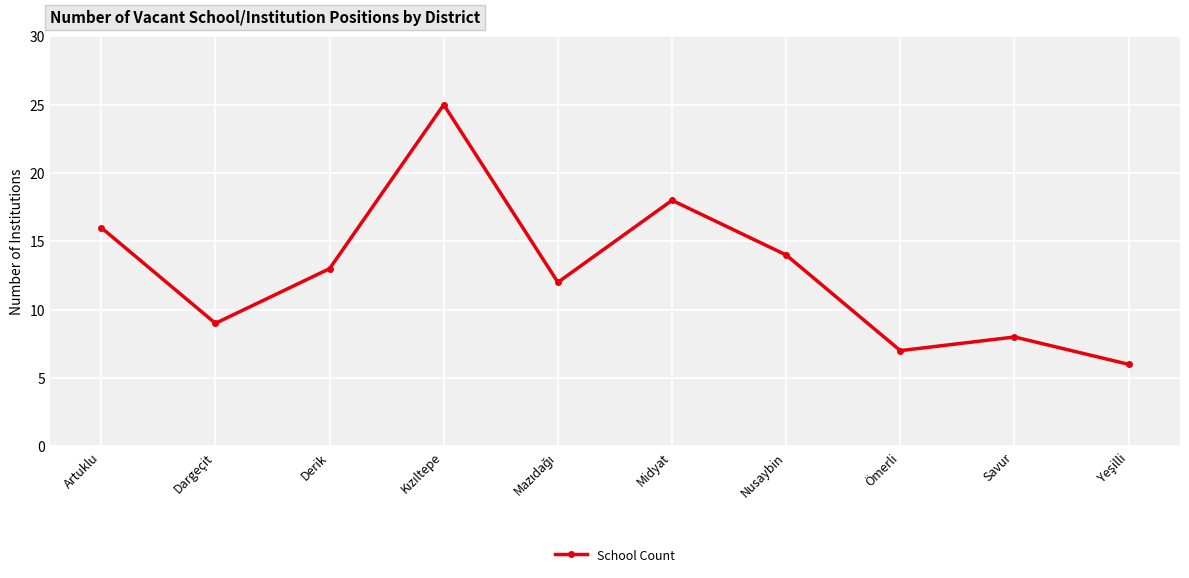

What is the label of the 4th point from the right?

Nusaybin